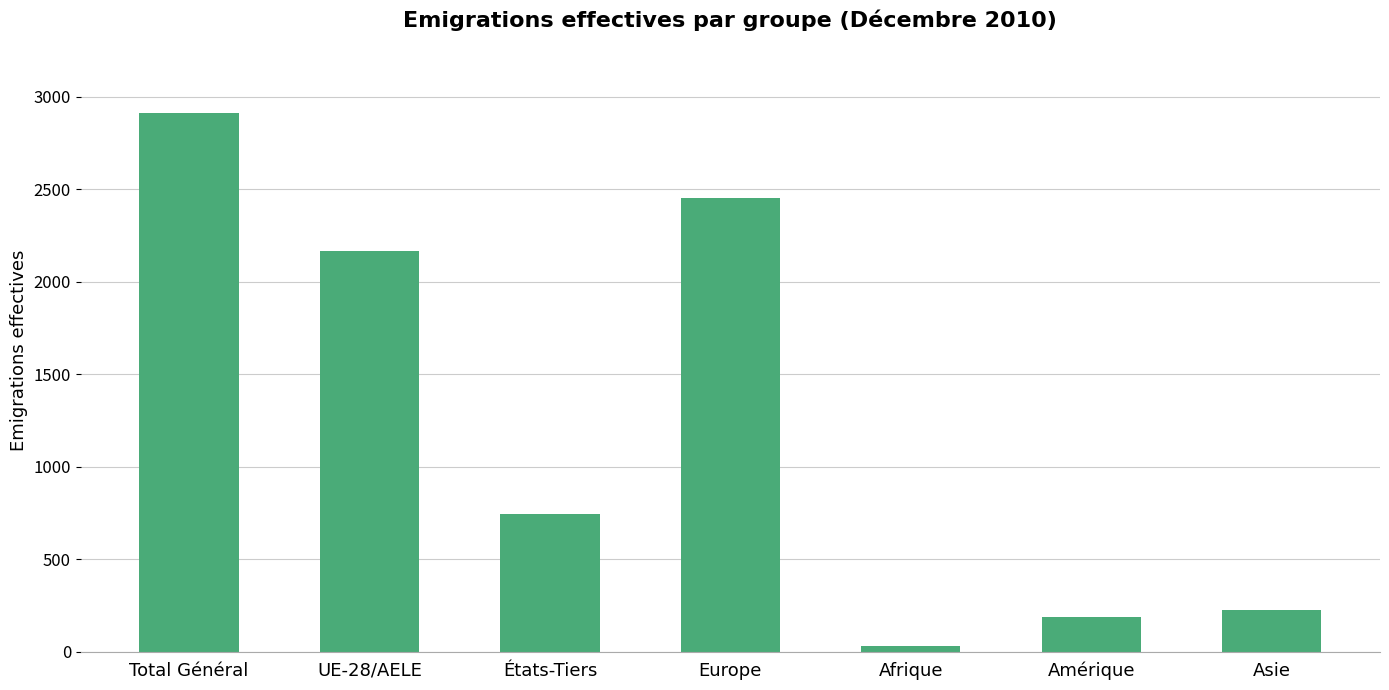

List the labels in order of value, smallest first.

Afrique, Amérique, Asie, États-Tiers, UE-28/AELE, Europe, Total Général